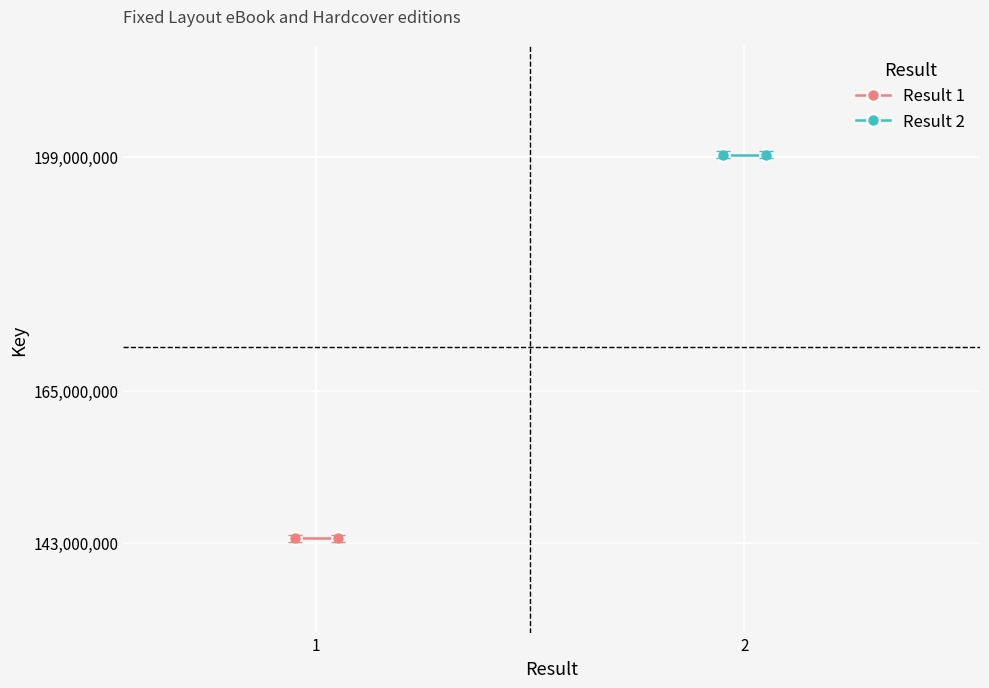

The value of Result 1 at 2 is 229773077. True or false?

False